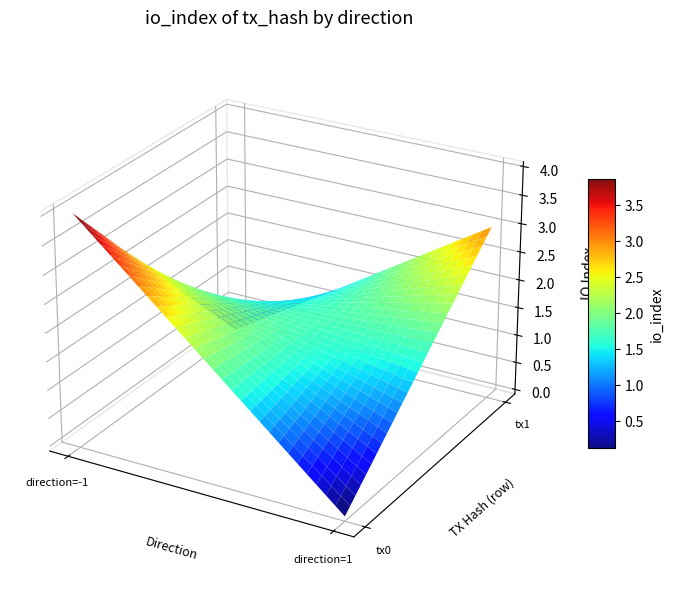

How many categories are shown in the chart?

4